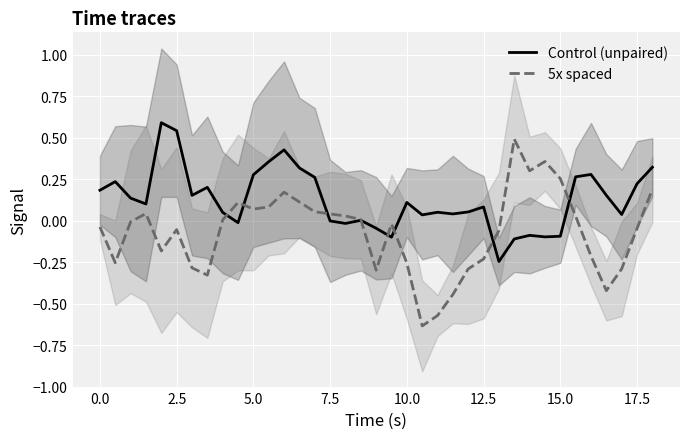

True or false: Control (unpaired) has a value of -0.1 at 15.0.

True